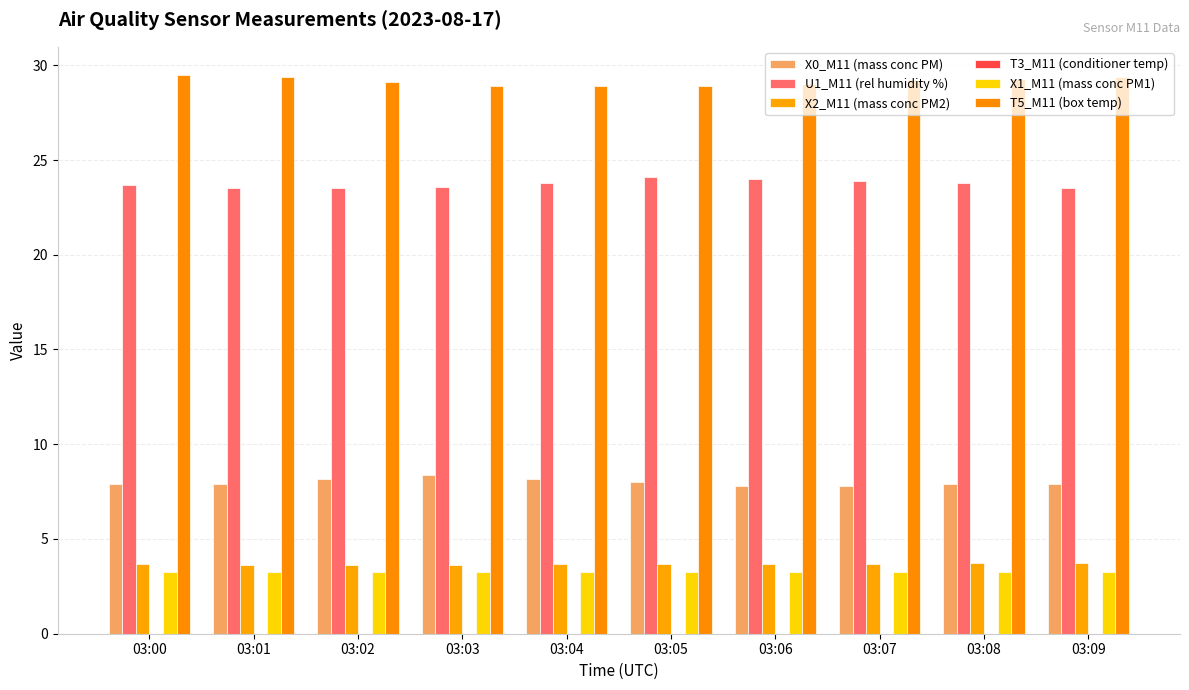

What is the value of the T5_M11 (box temp) bar at the 10th from the left?

29.4